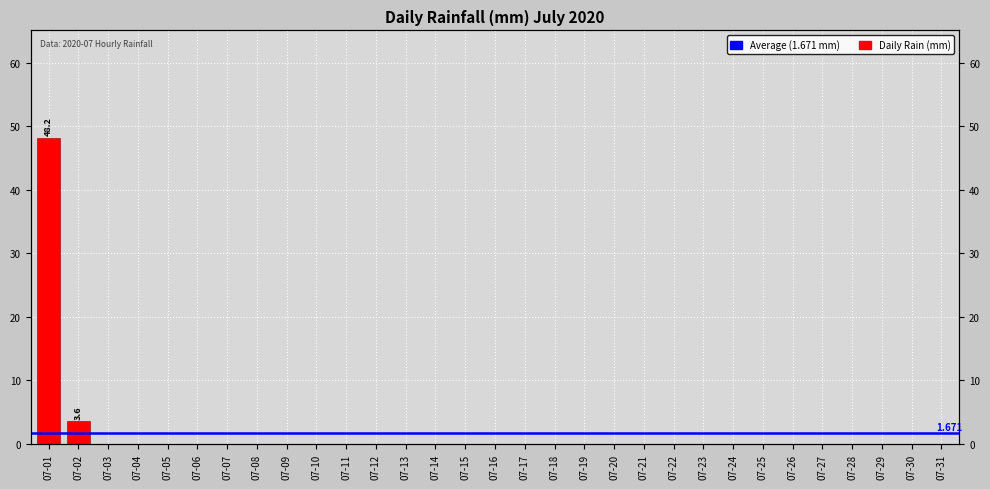

Does the chart contain stacked bars?

No